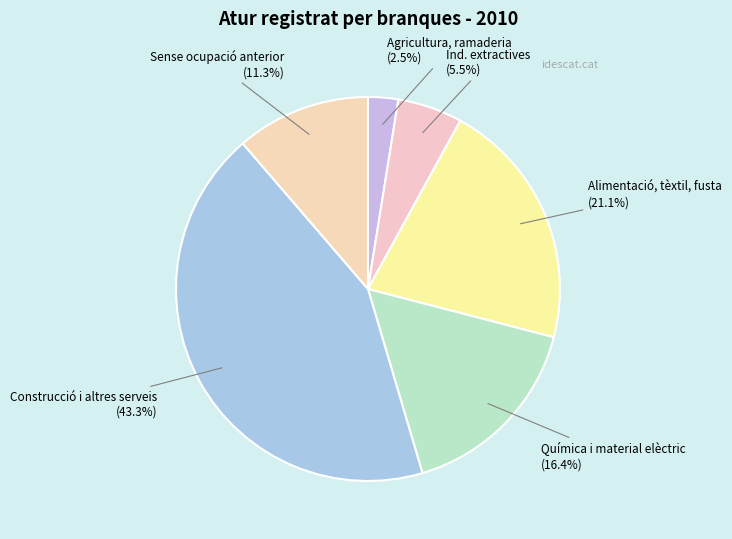

Rank the categories by value from lowest to highest.

Agricultura, ramaderia, Ind. extractives, Sense ocupació anterior, Química i material elèctric, Alimentació, tèxtil, fusta, Construcció i altres serveis